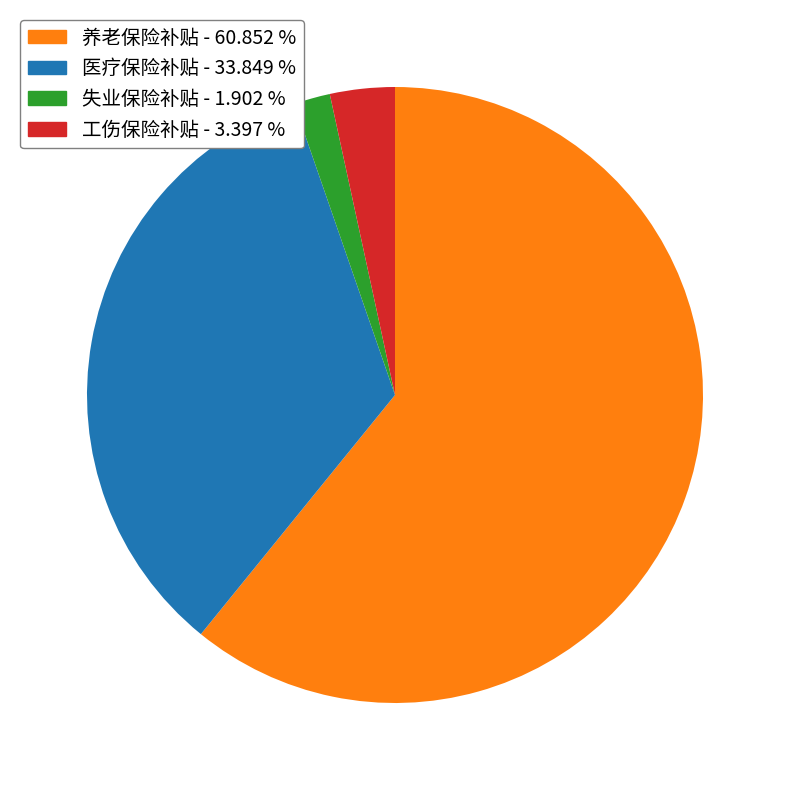

How many slices are in this pie chart?

4